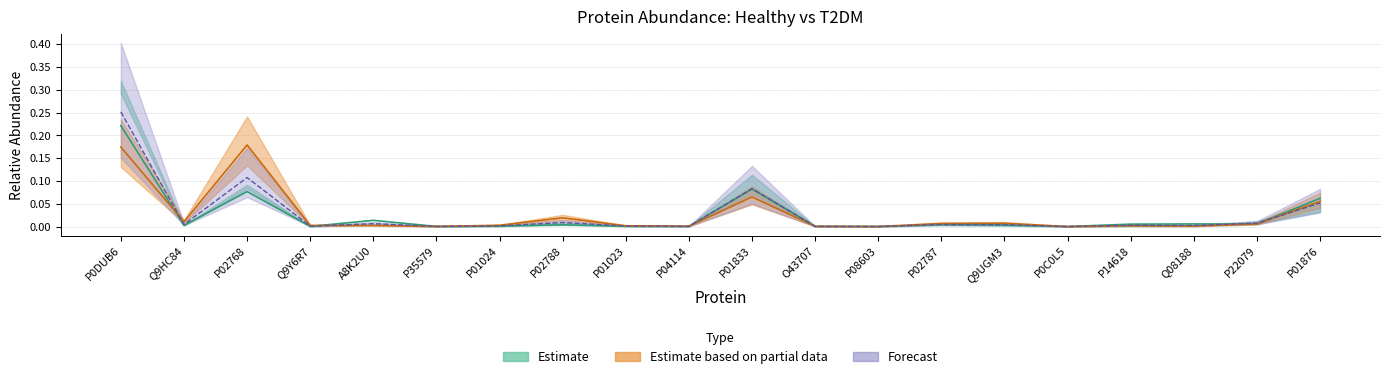

What is the difference between the second highest and second lowest values in the T2DM series?

0.2